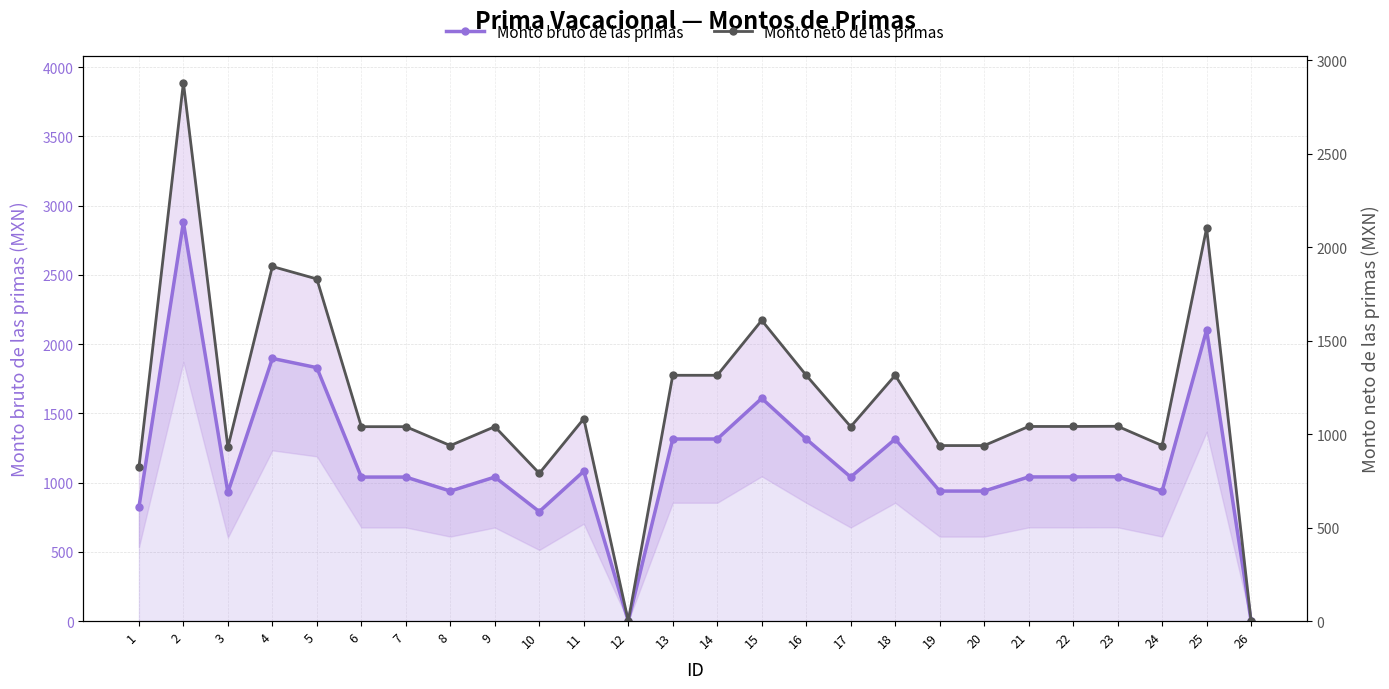

What is the value of the Monto bruto de las primas point at the 16th from the left?

1314.5